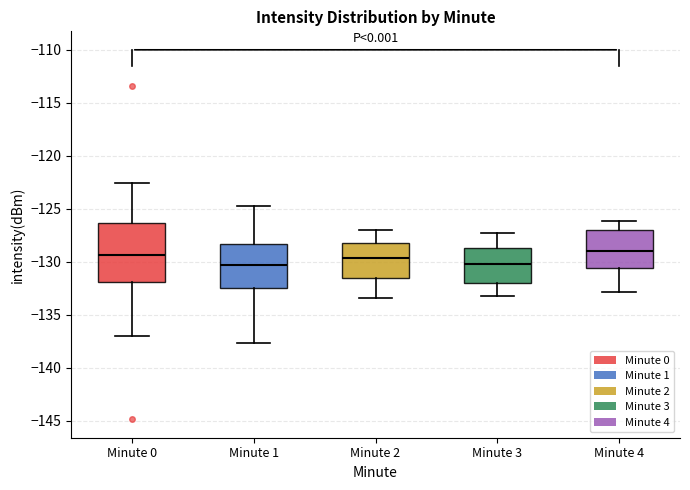

Reading left to right, transcribe this box plot: for each box, give where its median line is, the range the box spans, and where its two whiskers end, as read against the y-axis. The values are not printed on the chart, so give them approximately, as read against the axis.

Minute 0: median -129.5, box -132.0 to -126.5, whiskers -137.0 to -122.5
Minute 1: median -130.5, box -132.5 to -128.5, whiskers -137.5 to -125.0
Minute 2: median -129.5, box -131.5 to -128.0, whiskers -133.5 to -127.0
Minute 3: median -130.0, box -132.0 to -128.5, whiskers -133.0 to -127.5
Minute 4: median -129.0, box -130.5 to -127.0, whiskers -133.0 to -126.0